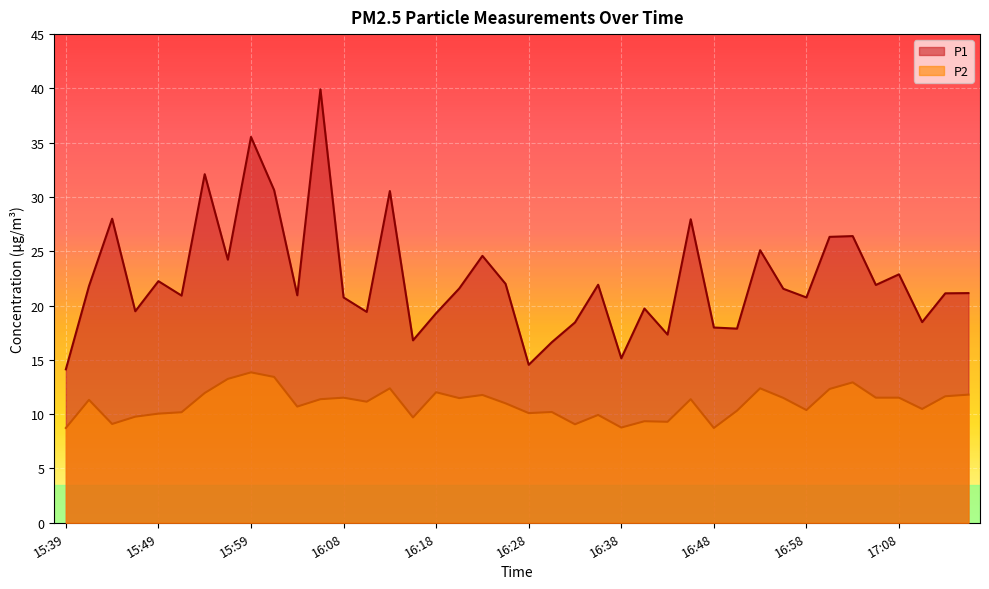

Reading left to right, list all the values displayed in this chart.

P1: 14.1	21.8	28.0	19.5	22.2	20.9	32.1	24.2	35.5	30.6	20.9	39.9	20.8	19.4	30.6	16.8	19.3	21.6	24.6	22.0	14.6	16.6	18.4	21.9	15.2	19.7	17.3	27.9	18.0	17.9	25.1	21.6	20.8	26.3	26.4	21.9	22.9	18.5	21.1	21.1
P2: 8.7	11.3	9.1	9.8	10.1	10.2	11.9	13.2	13.8	13.4	10.7	11.4	11.5	11.2	12.4	9.7	12.0	11.5	11.8	11.0	10.1	10.2	9.1	9.9	8.8	9.3	9.3	11.4	8.7	10.3	12.4	11.5	10.4	12.3	12.9	11.5	11.5	10.5	11.7	11.8